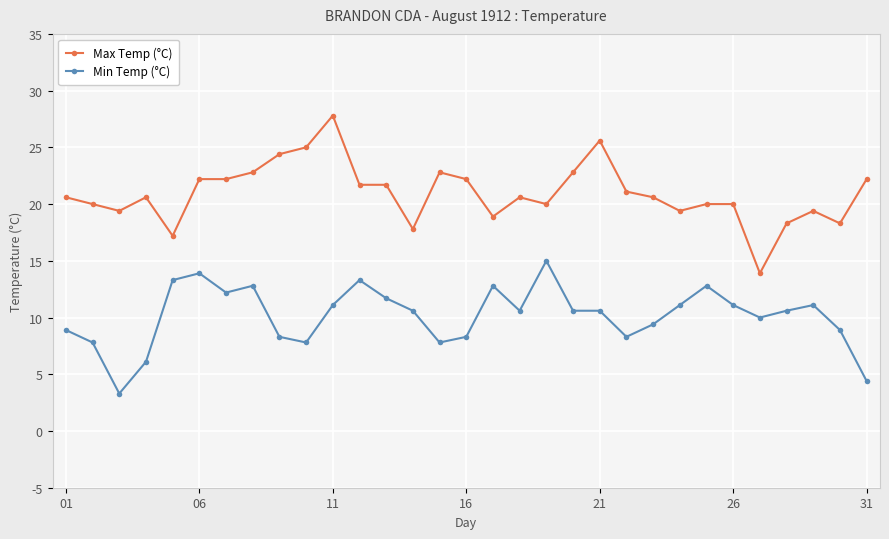

At how many categories does at least one series exceed 24?

4